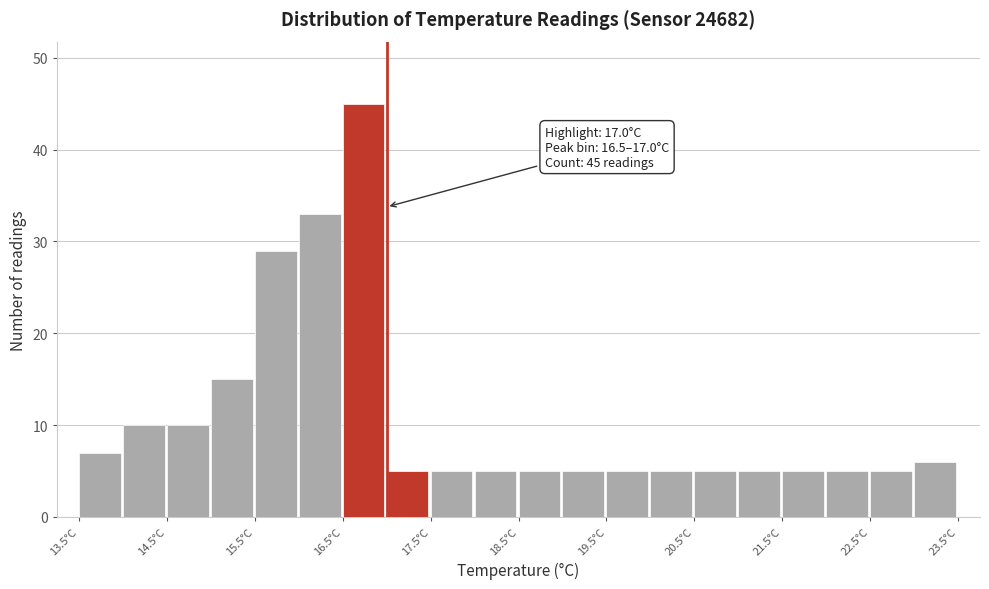

Which range on the x-axis has the tallest bar?

16.5 to 17.0